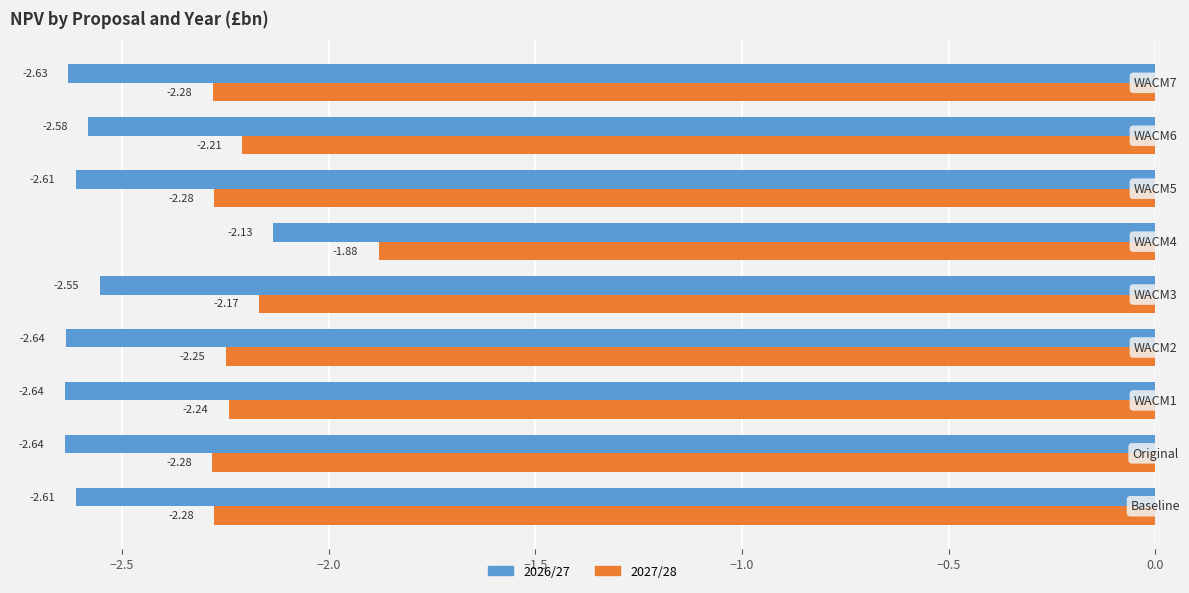

Which series has the largest total across all categories?

2027/28